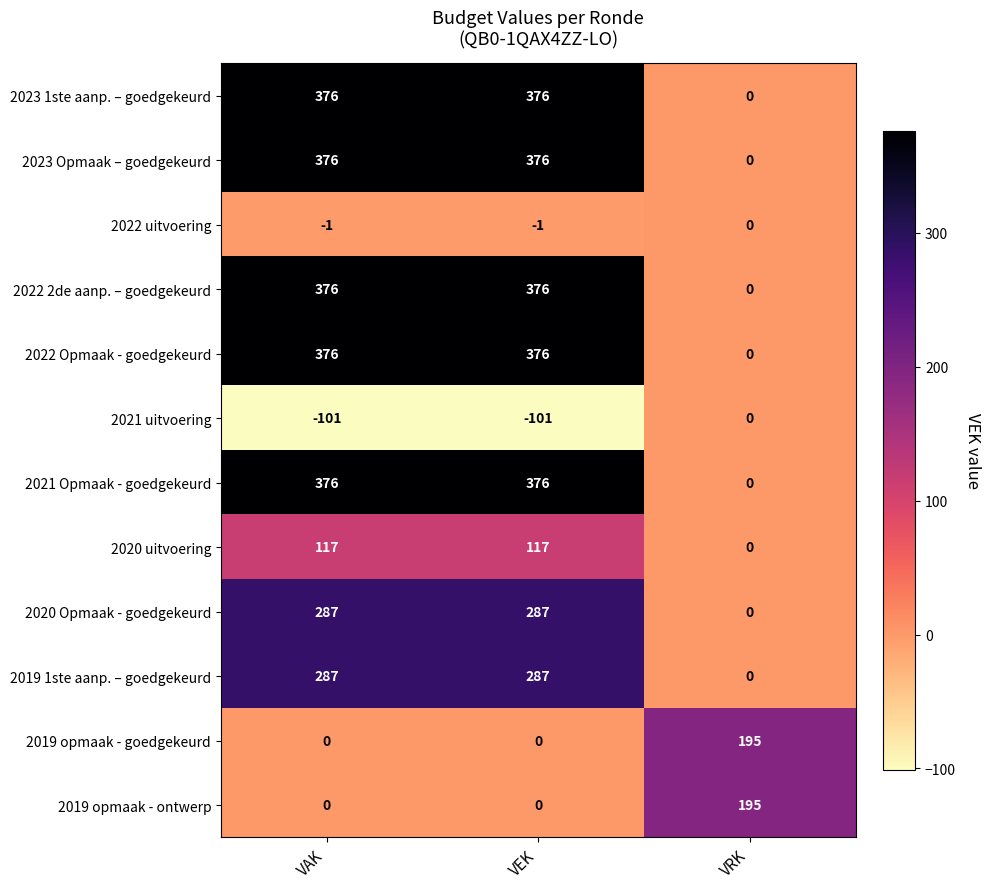

What is the total value across all series at VAK?

2469